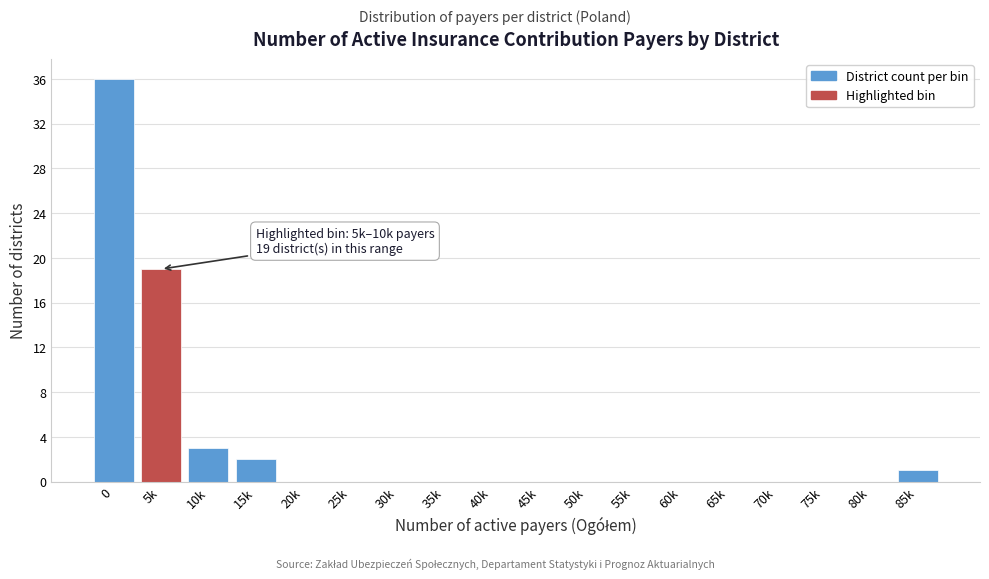

Reading left to right, what are all the values shown in this chart?

0=36	5k=19	10k=3	15k=2	20k=0	25k=0	30k=0	35k=0	40k=0	45k=0	50k=0	55k=0	60k=0	65k=0	70k=0	75k=0	80k=0	85k=1